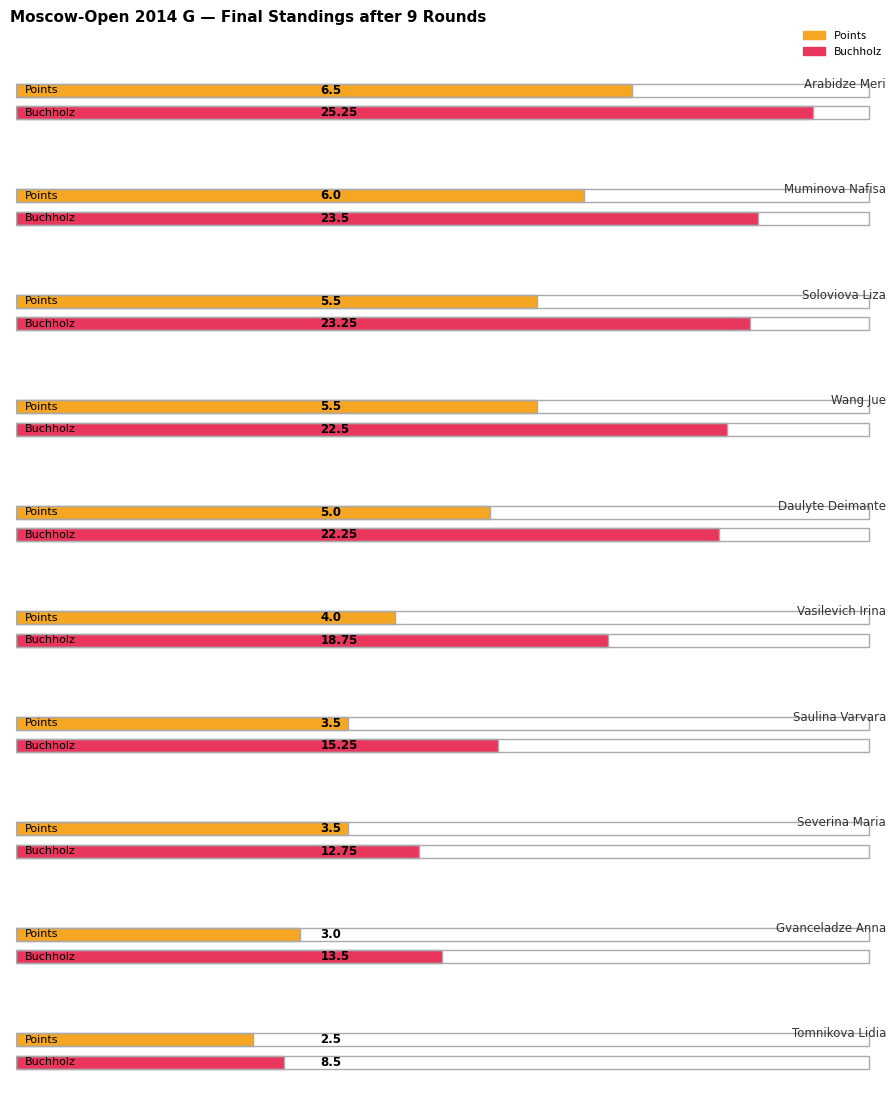

At Gvanceladze Anna, list the series in order from largest to smallest.

Buchholz, Points